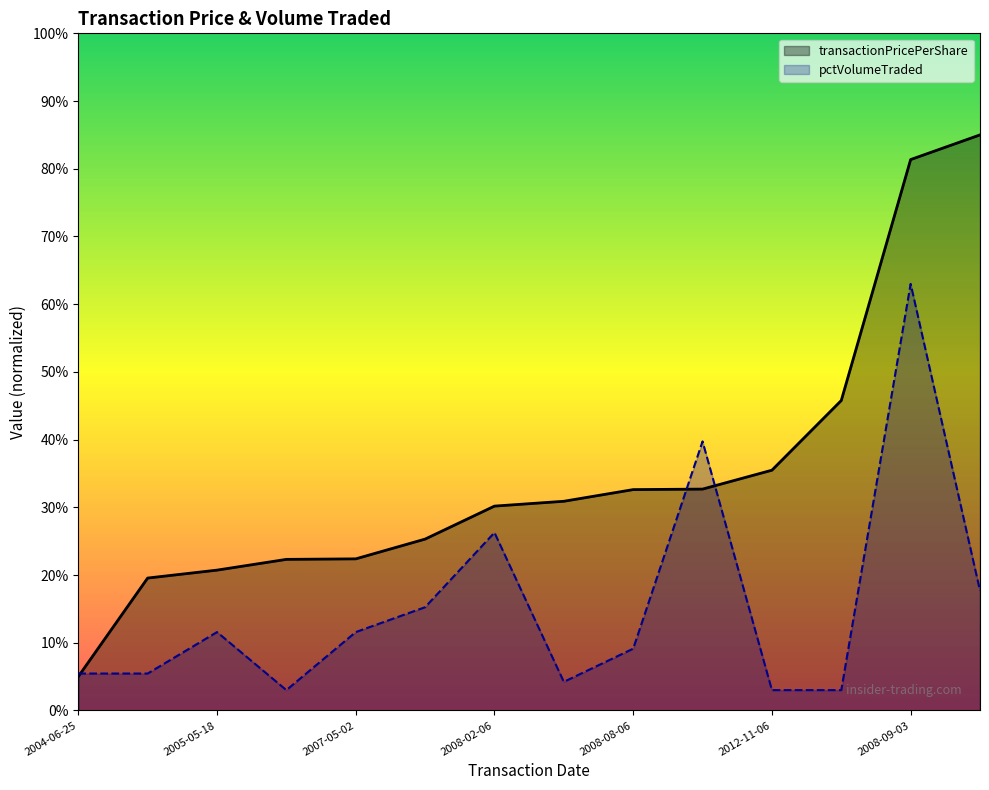

List the series in order of their overall mean, lowest first.

pctVolumeTraded, transactionPricePerShare